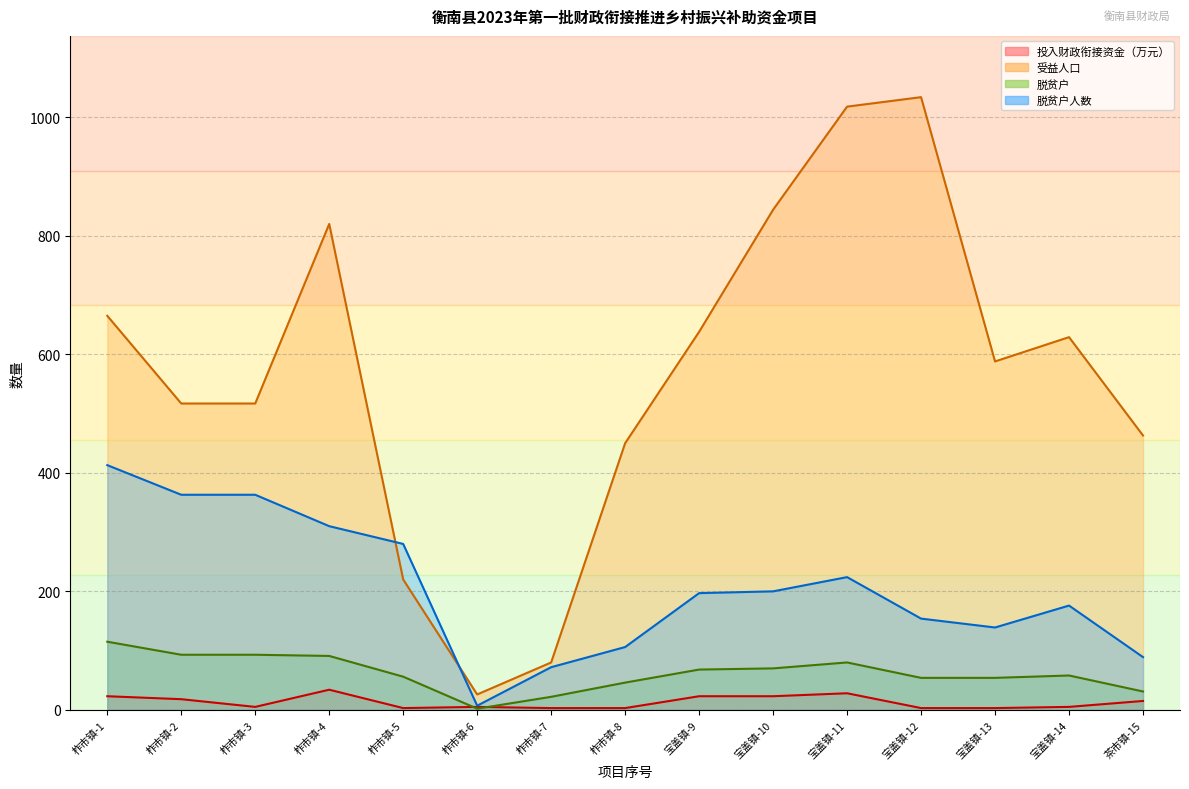

What are all the series names shown in the legend?

投入财政衔接资金（万元）, 受益人口, 脱贫户, 脱贫户人数